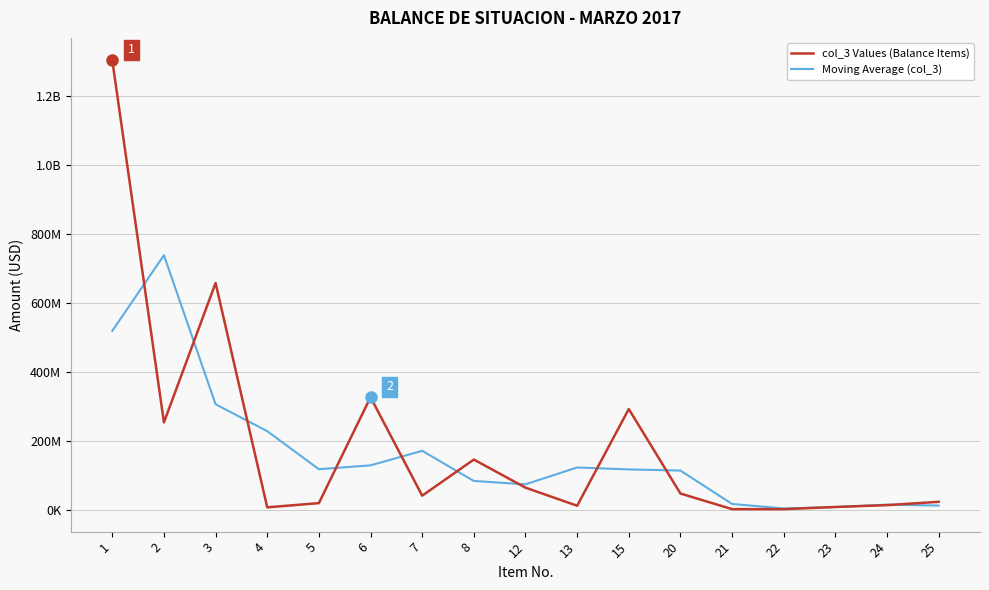

Is this an area chart (filled region under the line)?

No